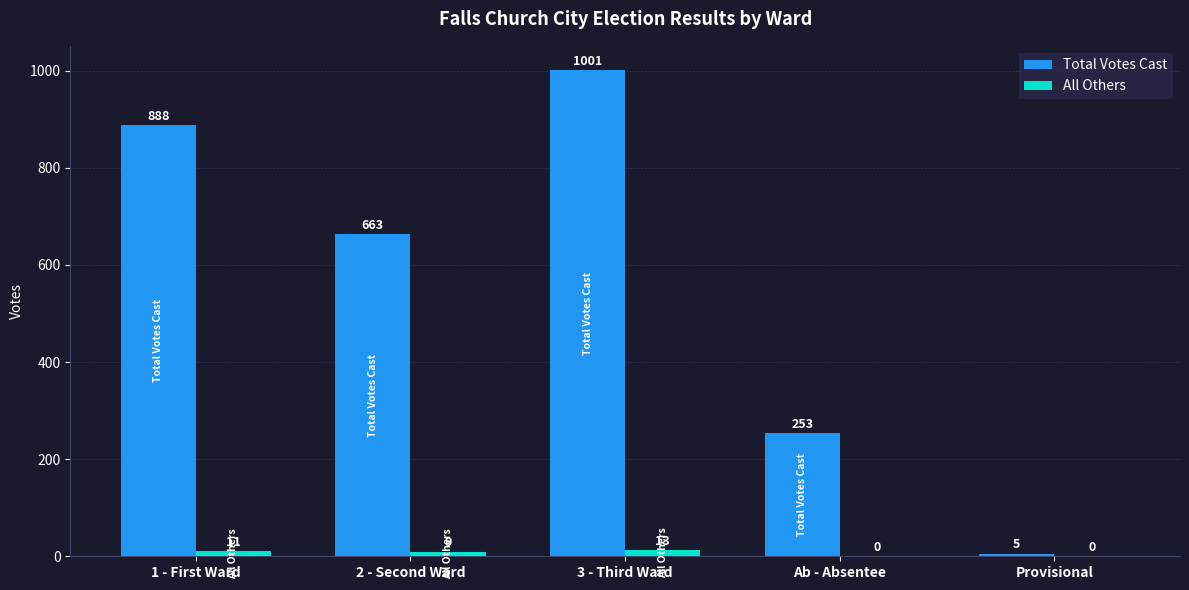

Which category has the highest value across all series?

3 - Third Ward